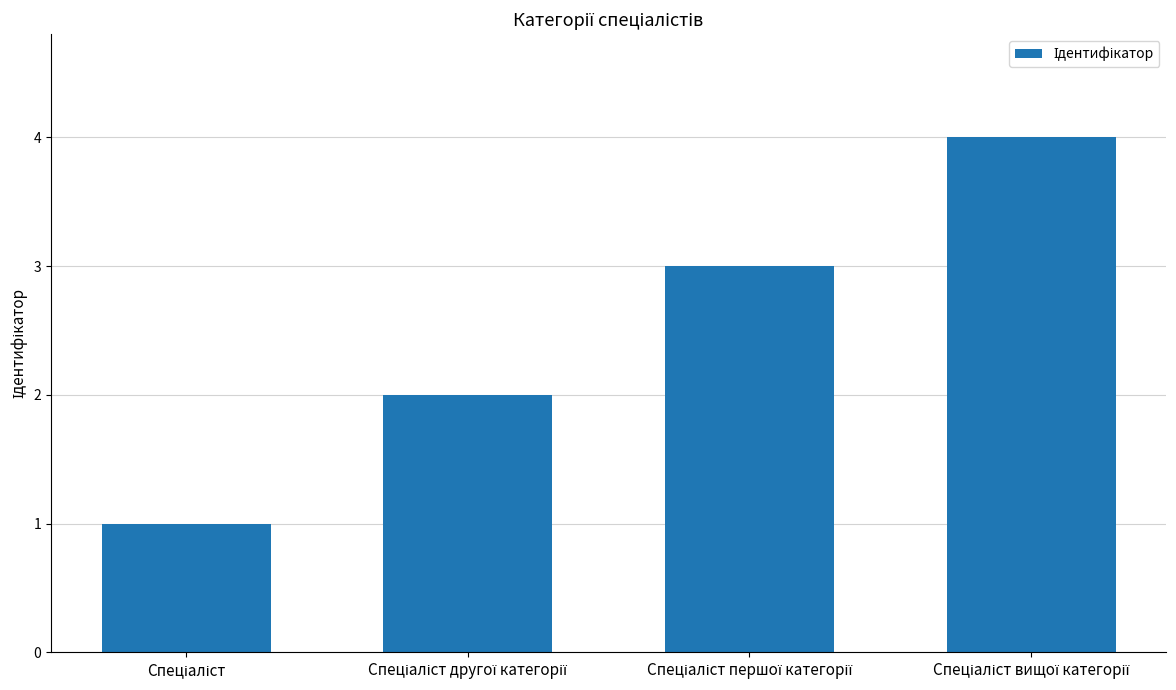

What is the value of the 3rd bar from the left?

3